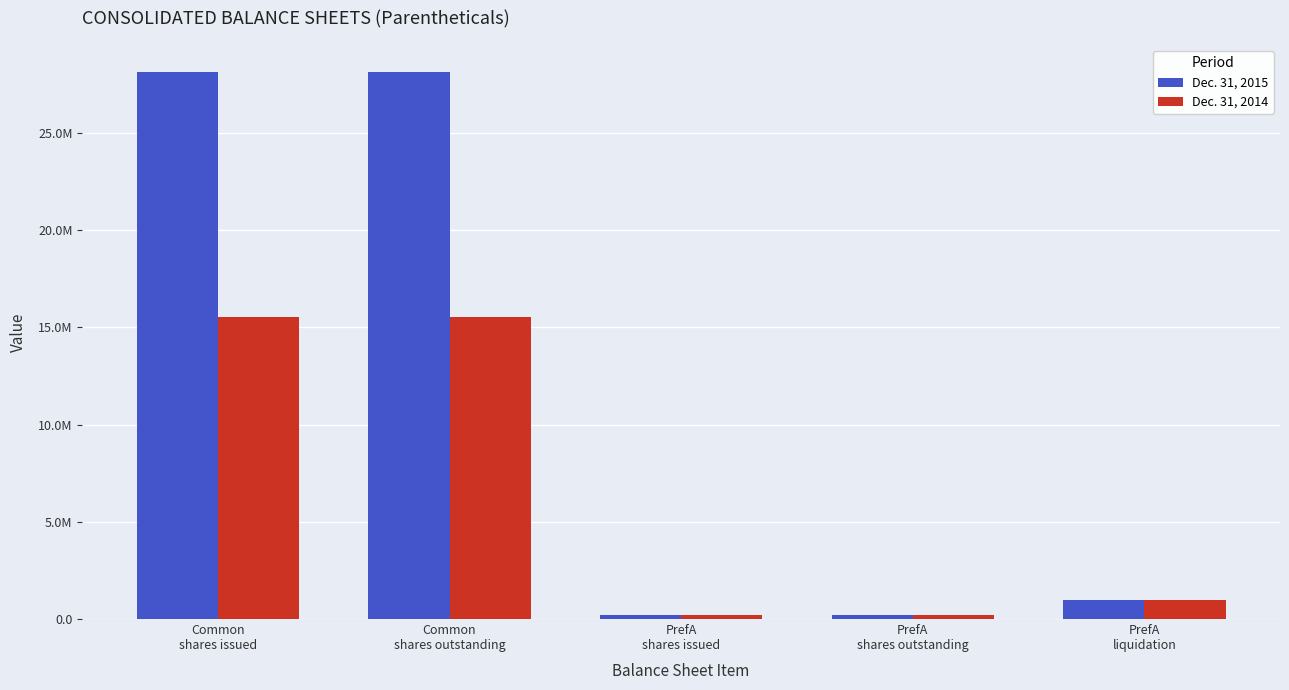

What are all the series names shown in the legend?

Dec. 31, 2015, Dec. 31, 2014